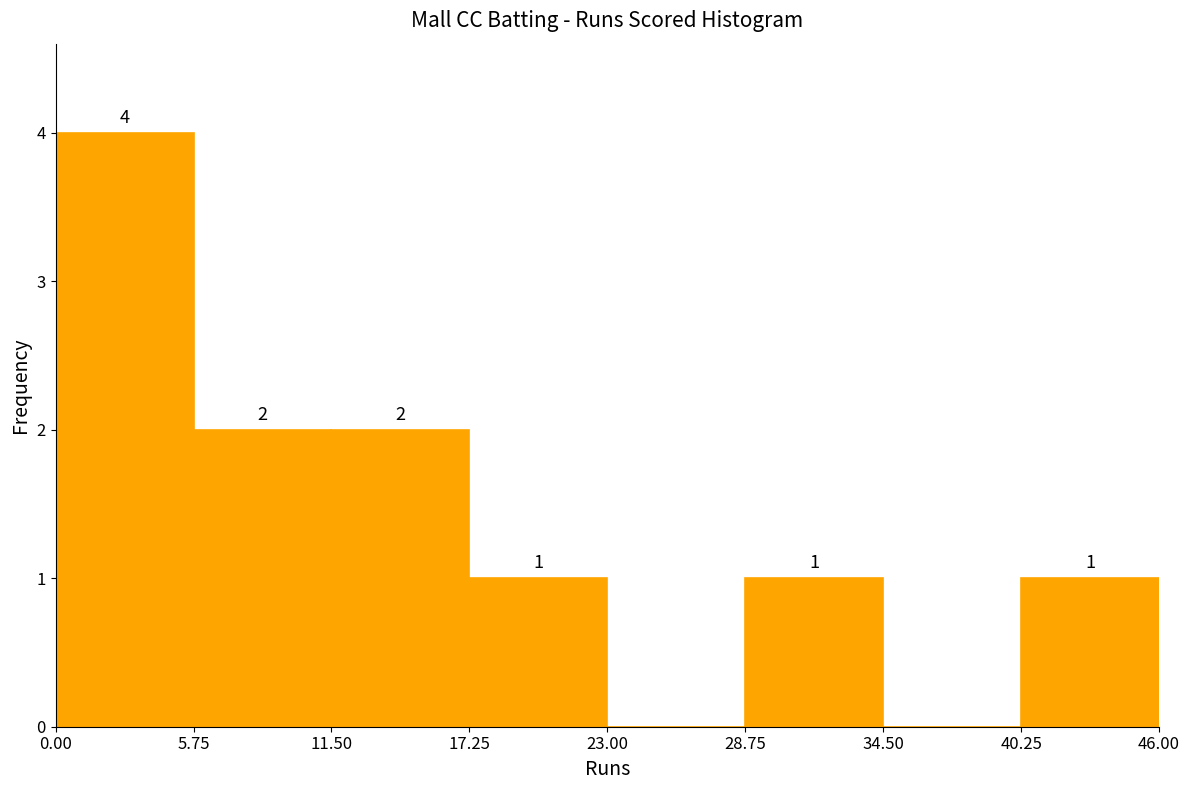

Which range on the x-axis has the tallest bar?

0.00 to 5.75